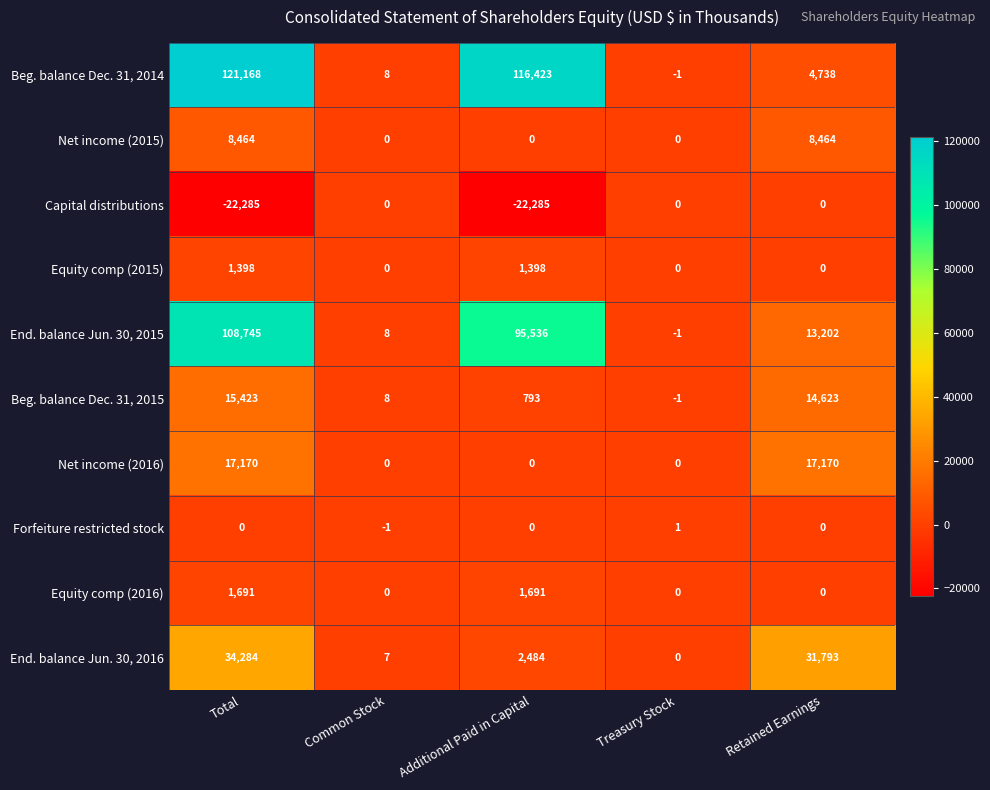

What is the total value across all series at Treasury Stock?

-2